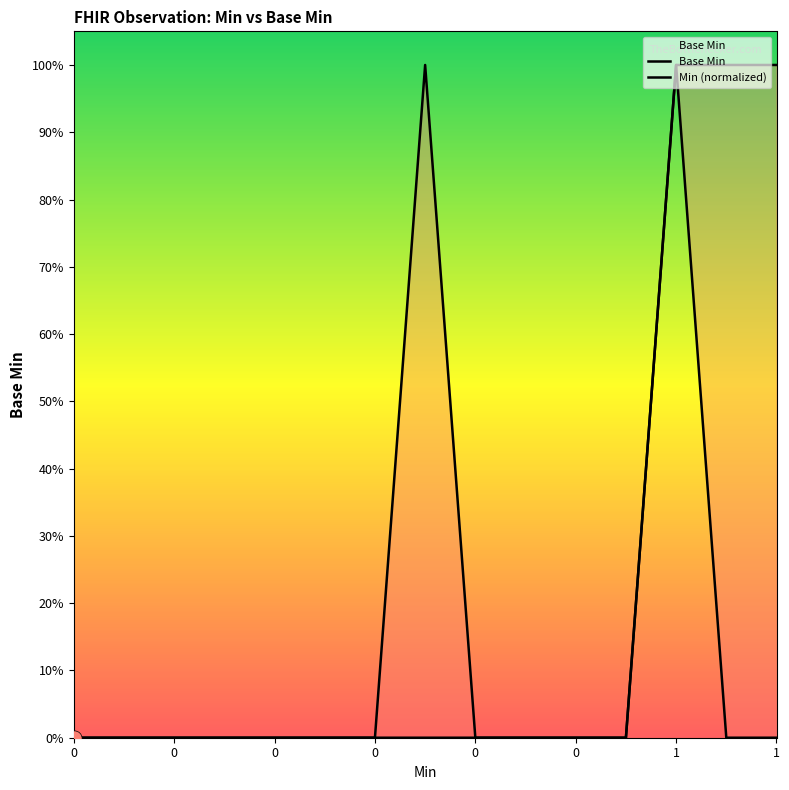

Which series contains the highest Y value?

Base Min